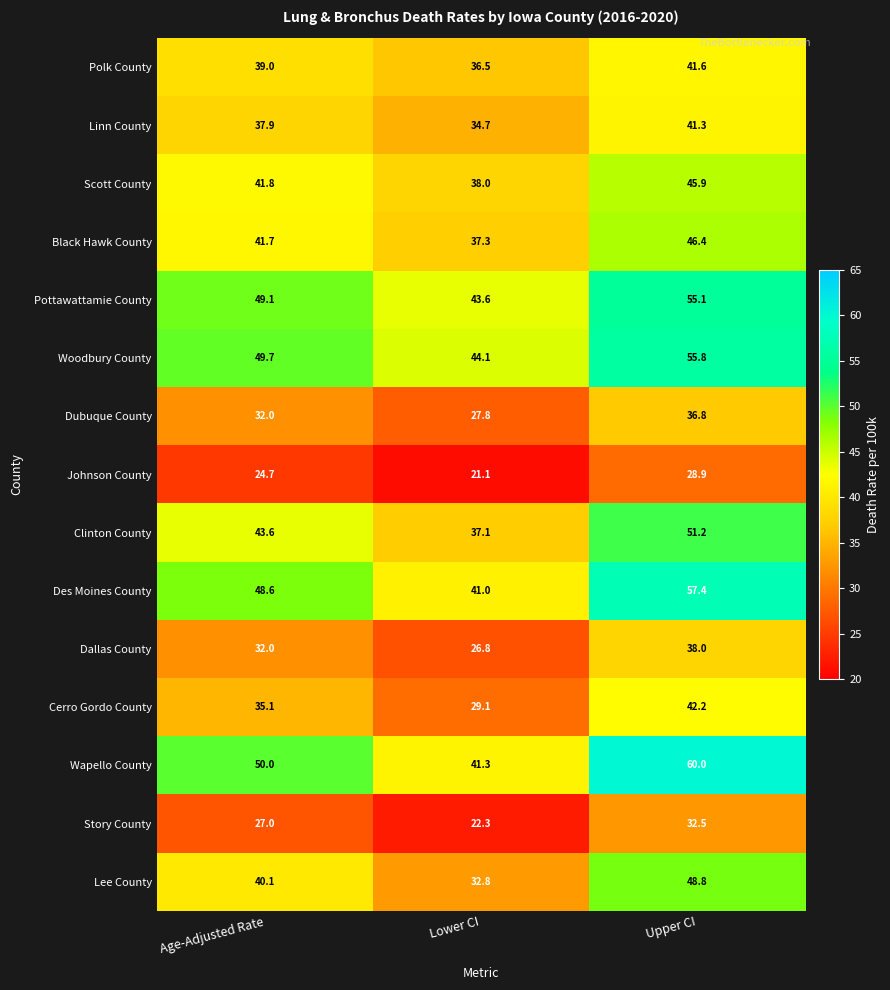

The value of Pottawattamie County at Age-Adjusted Rate is 18.3. True or false?

False